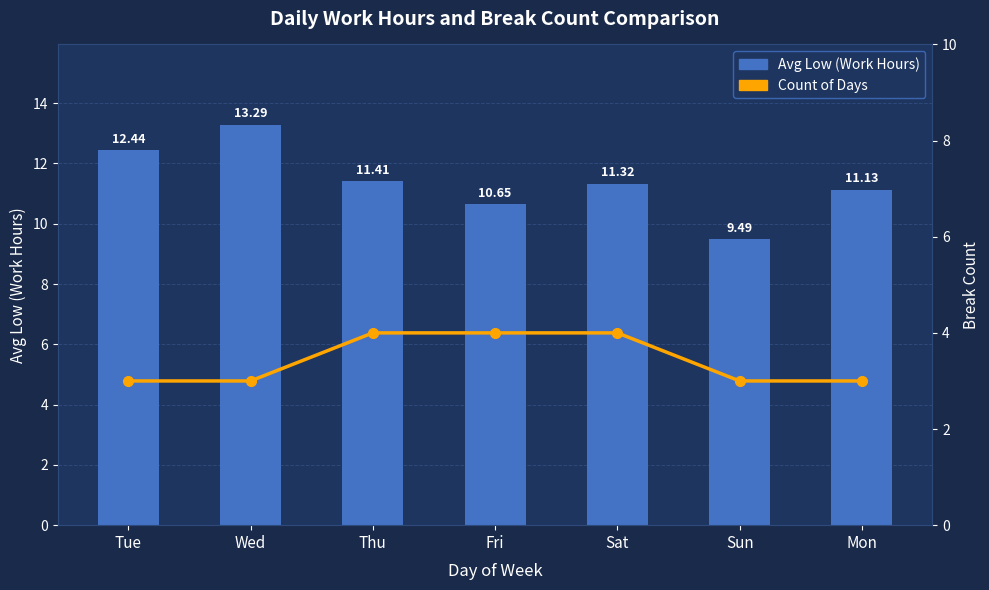

Is it true that Count of Days equals 1.5 at Mon?

False